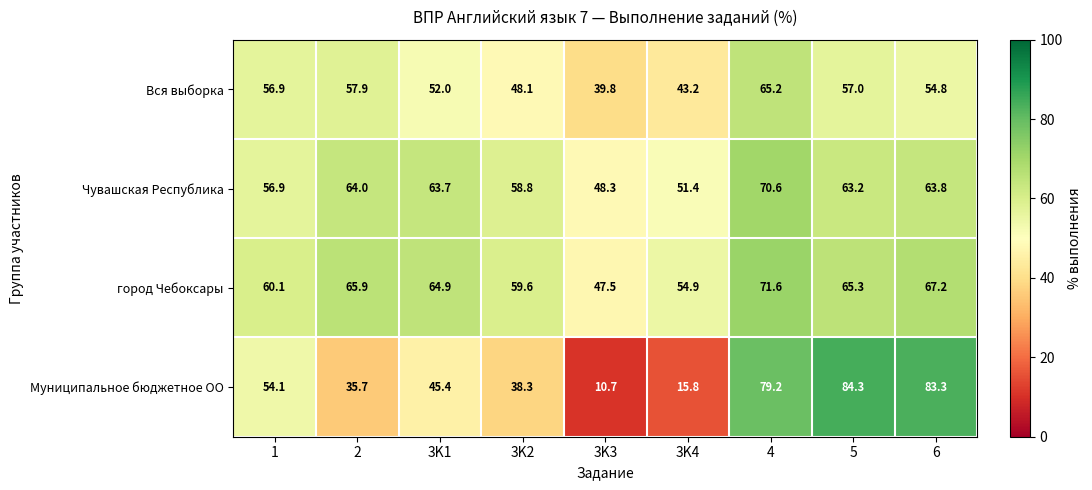

At how many categories does at least one series exceed 50?

8